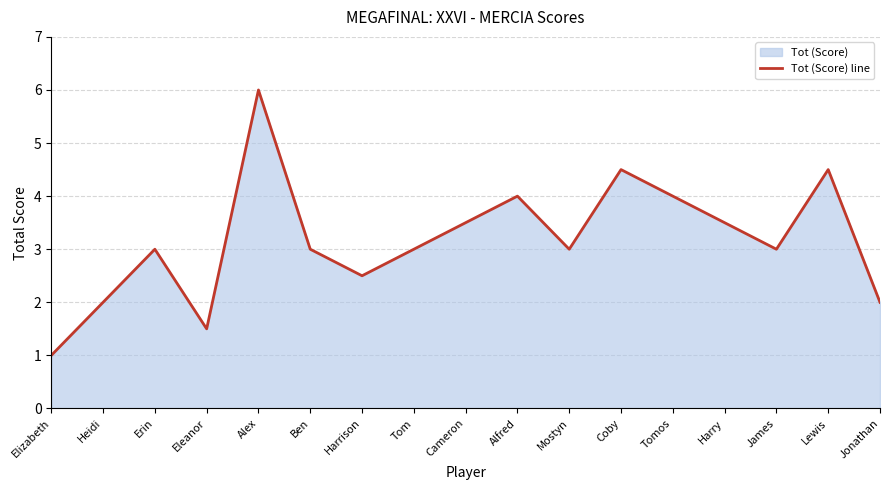

What is the change in value from Erin to Tomos?

+1.0